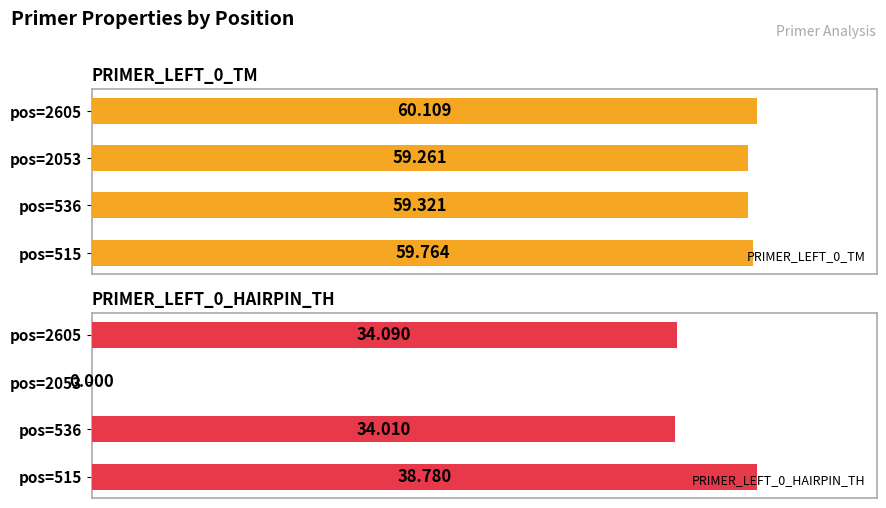

What are all the series names shown in the legend?

PRIMER_LEFT_0_TM, PRIMER_LEFT_0_HAIRPIN_TH